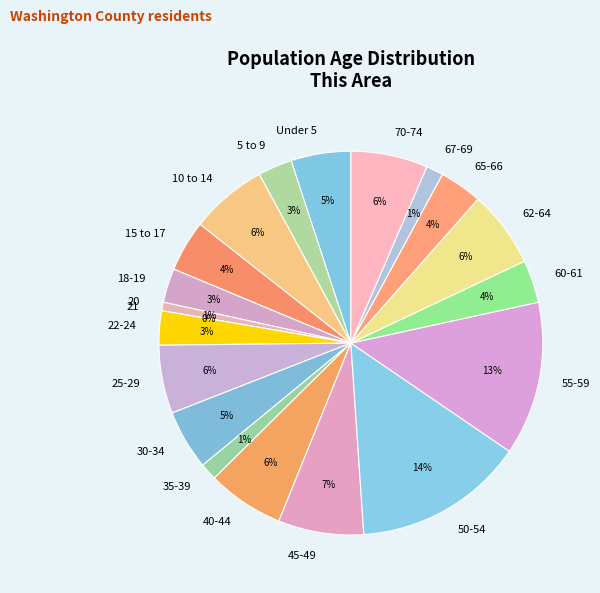

Is there a majority slice in this chart?

No